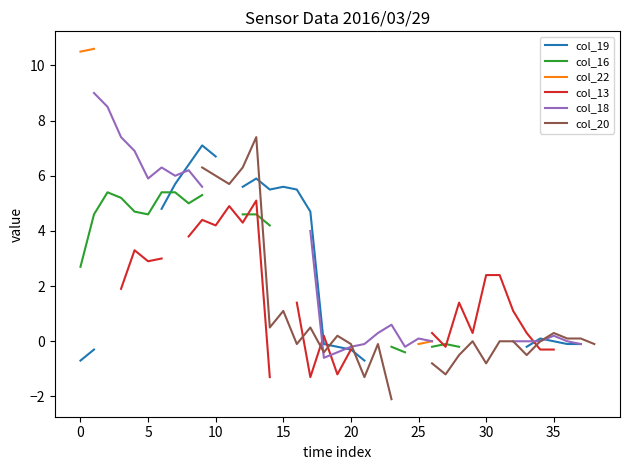

Is it true that col_20 equals 0.1 at 17?

False